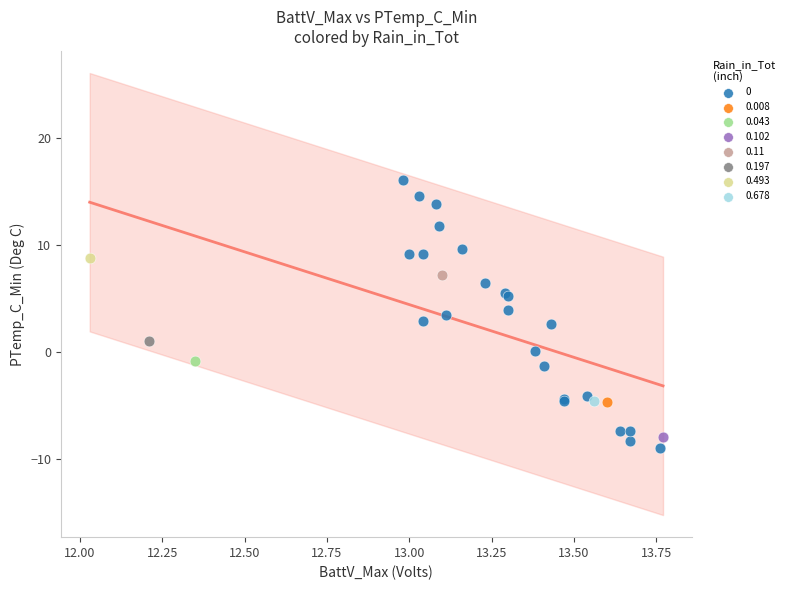

Which series contains the lowest Y value?

0